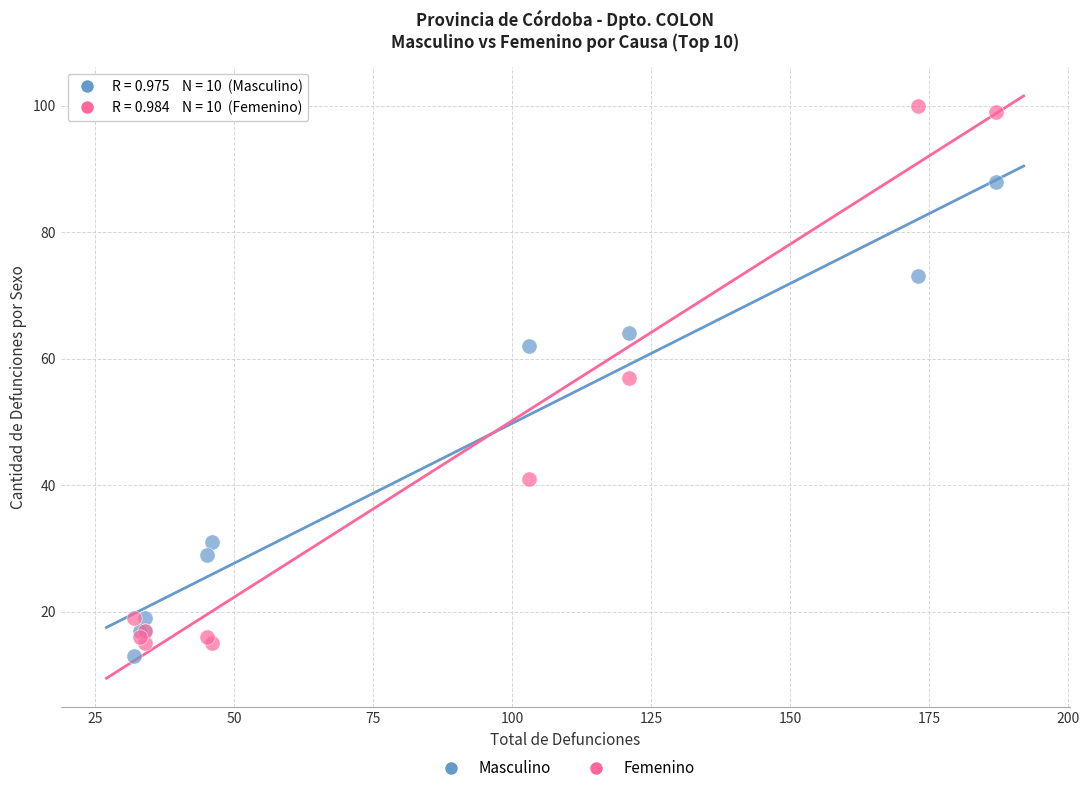

In the Masculino series, what Y value is closest to 50?

62